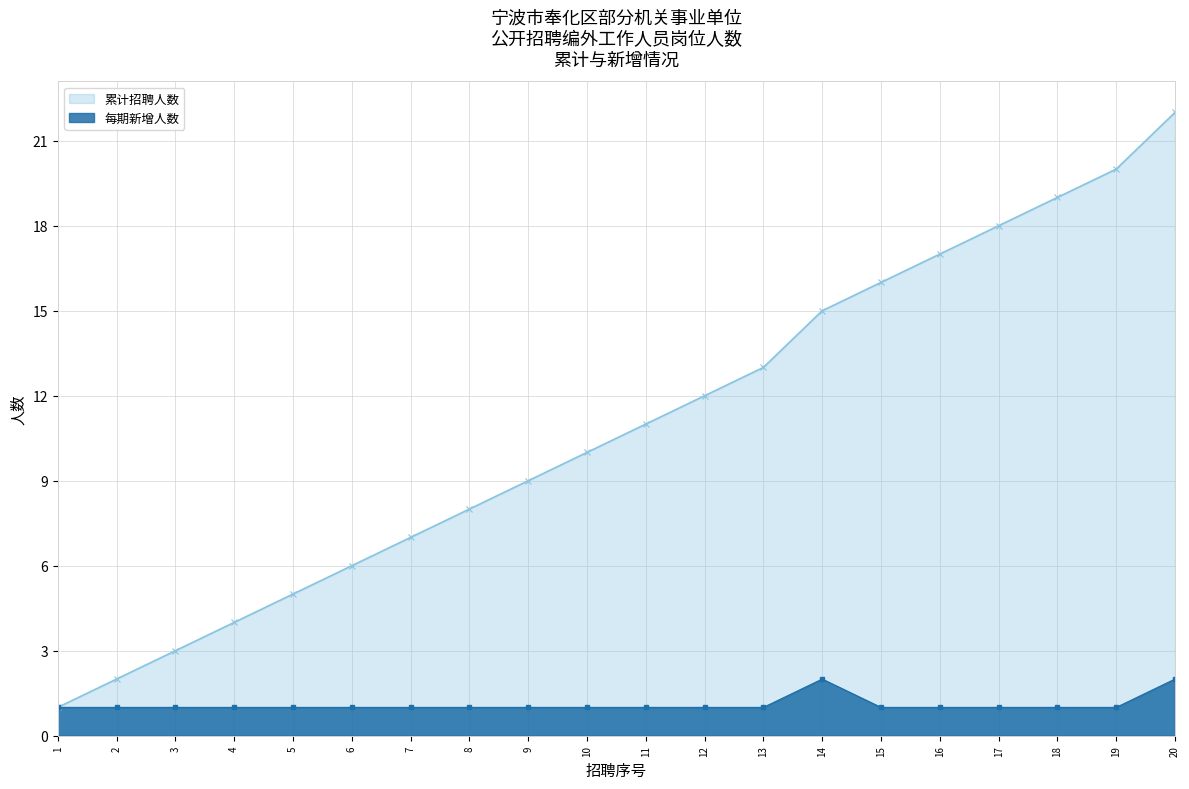

At which category is the sum across all series the highest?

20